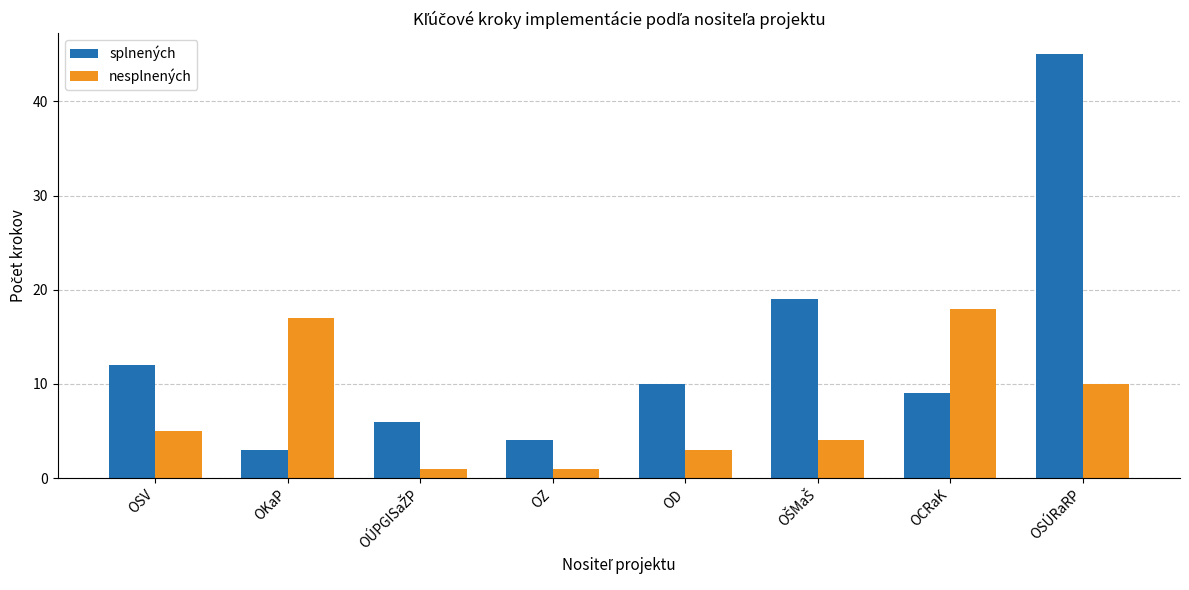

What are all the series names shown in the legend?

splnených, nesplnených